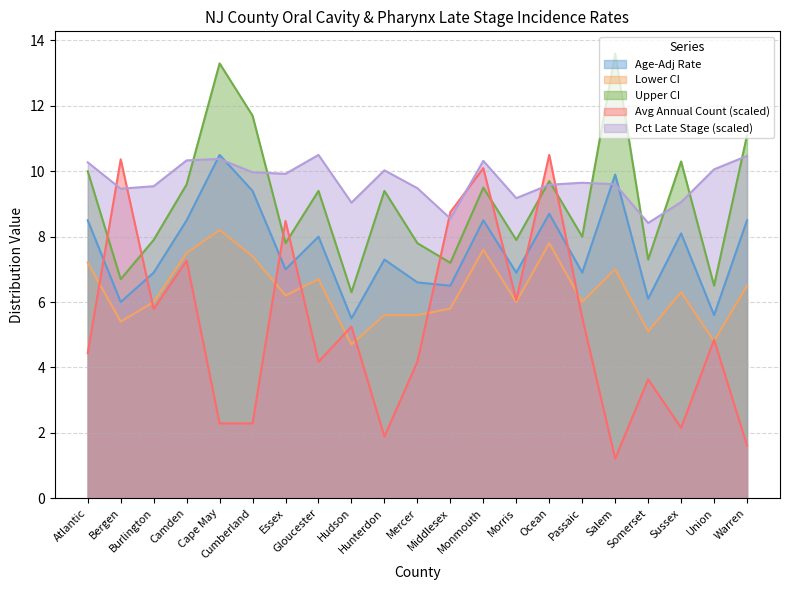

What is the lowest value of the Upper CI series?

6.3